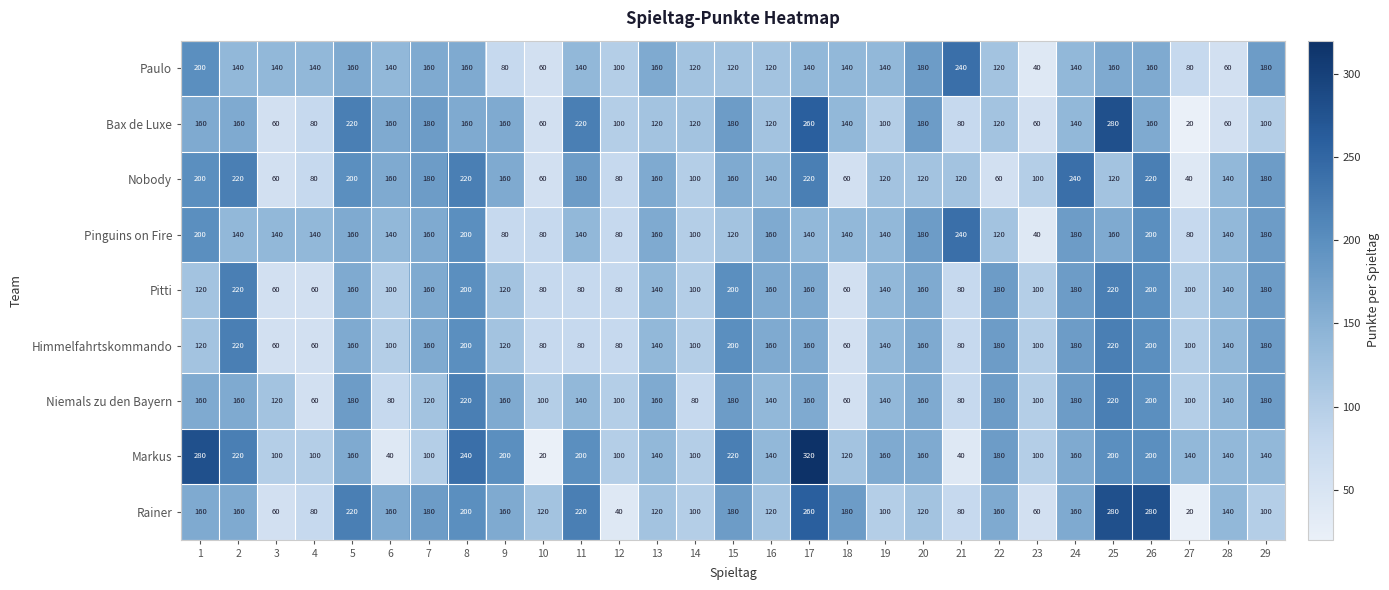

How many data points in Himmelfahrtskommando are less than 140?

13